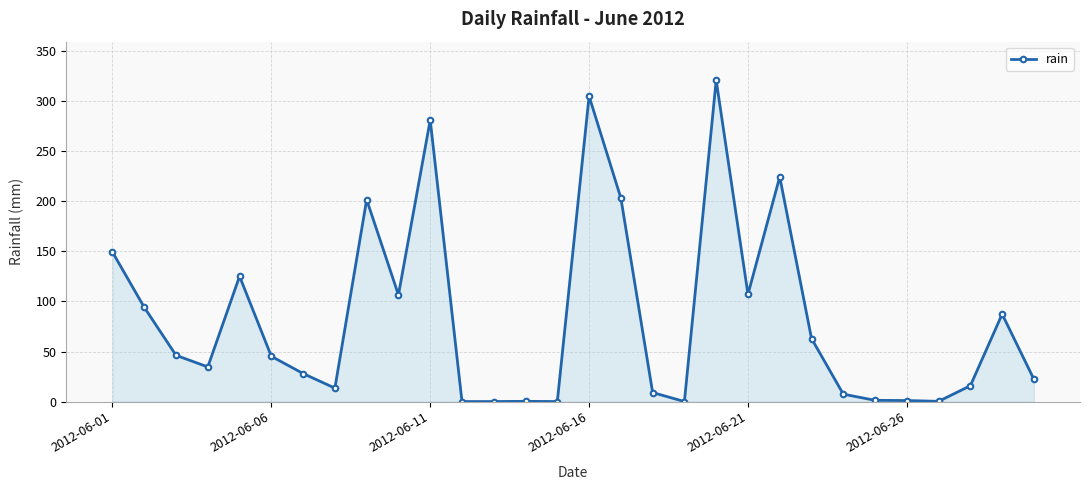

What is the difference between the maximum and minimum values?

321.2